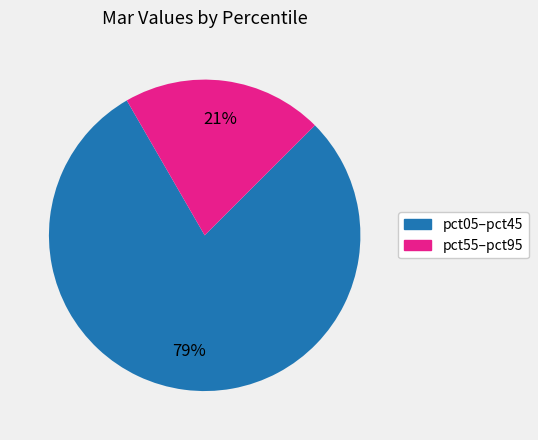

Count the number of slices in the pie.

2